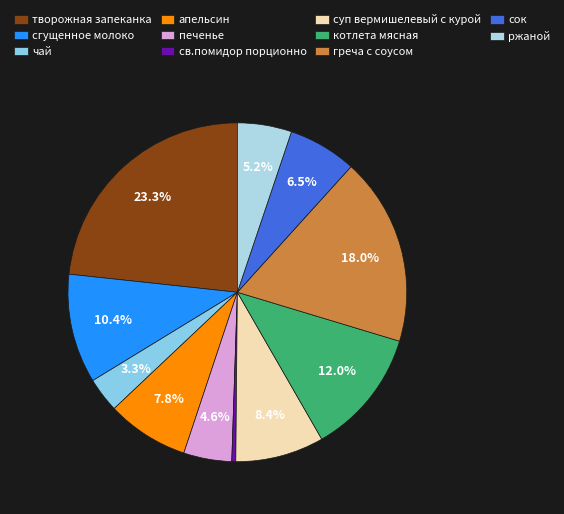

Which category has the biggest portion of the pie?

творожная запеканка